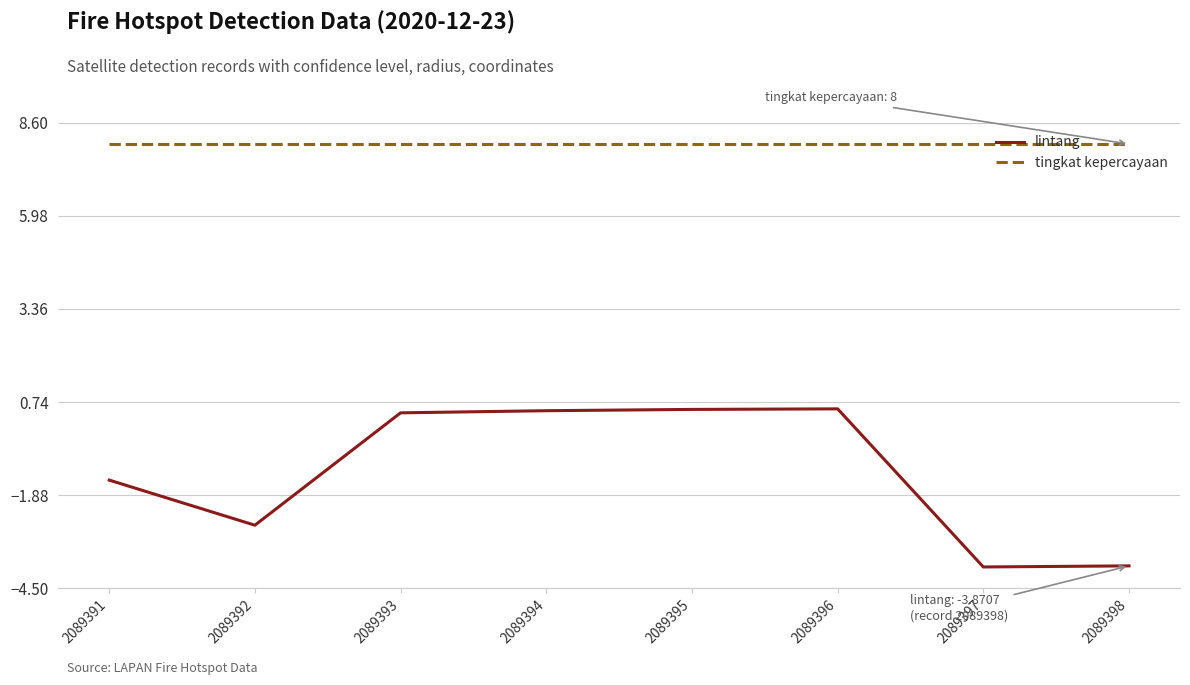

Which series has the largest total across all categories?

tingkat kepercayaan